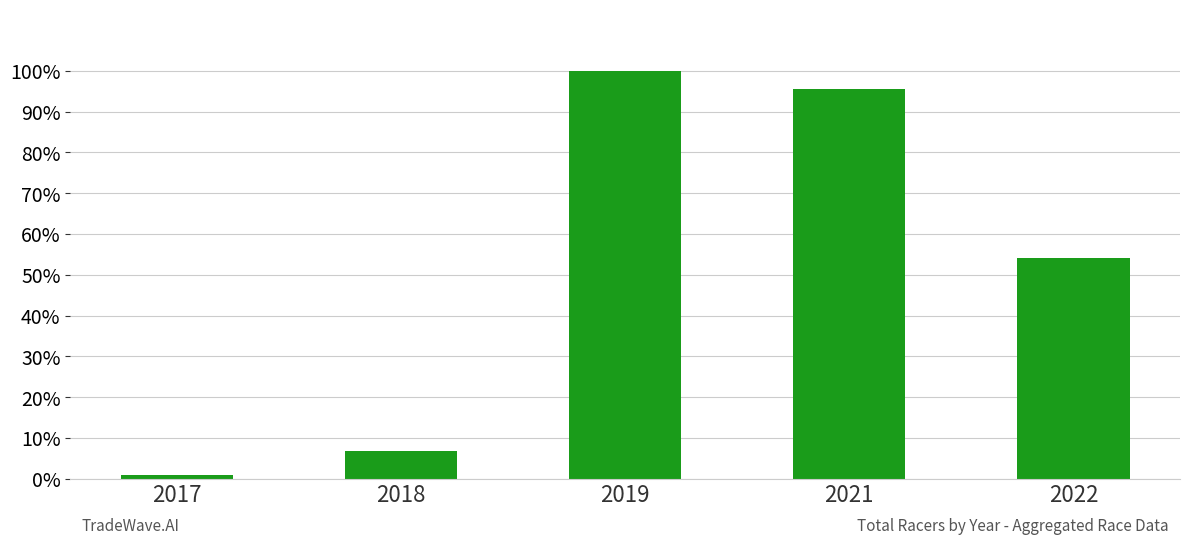

What is the sum of the values at 2019 and 2018?

1.1